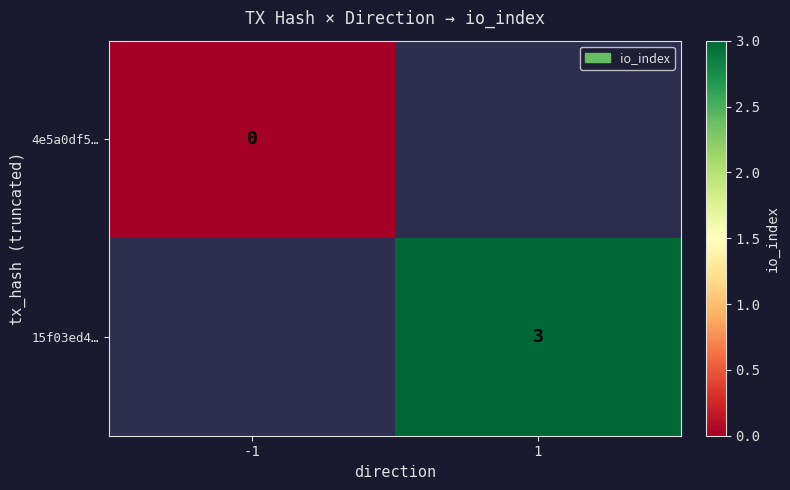

Rank the series by their average value, from lowest to highest.

4e5a0df5…, 15f03ed4…